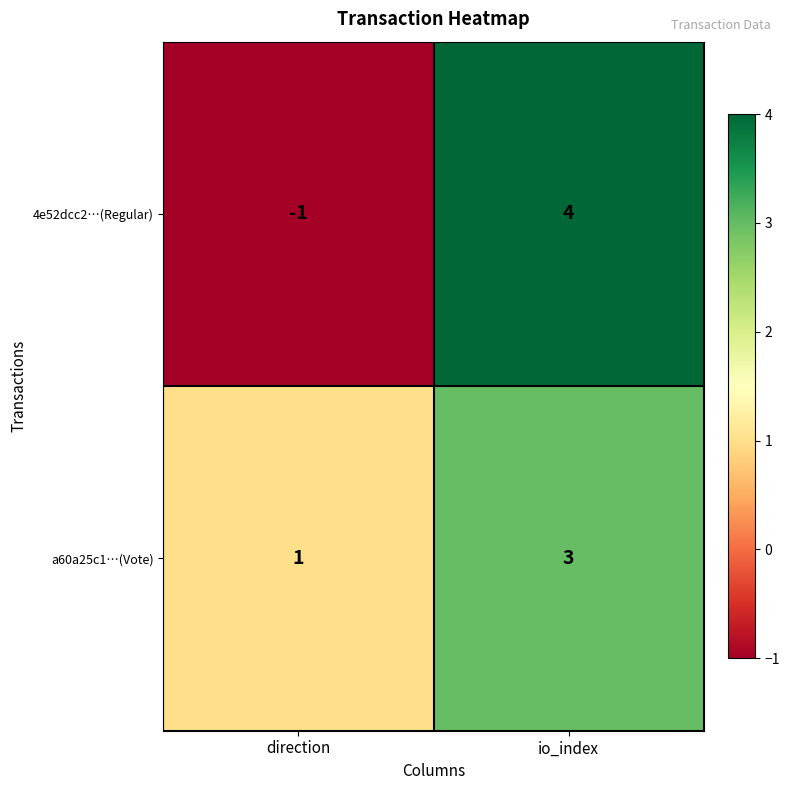

Is it true that 4e52dcc2…(Regular) equals -1 at direction?

True